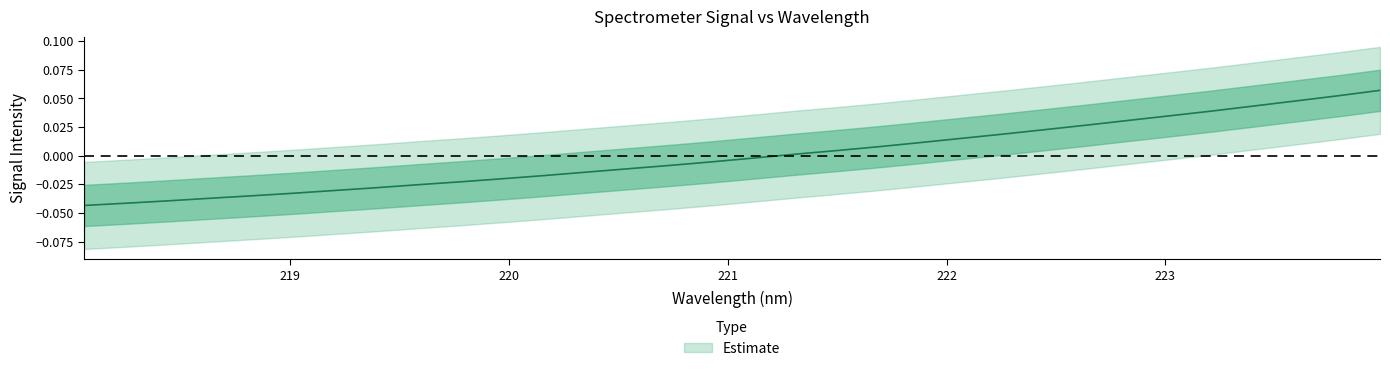

Does the chart have visible grid lines?

No